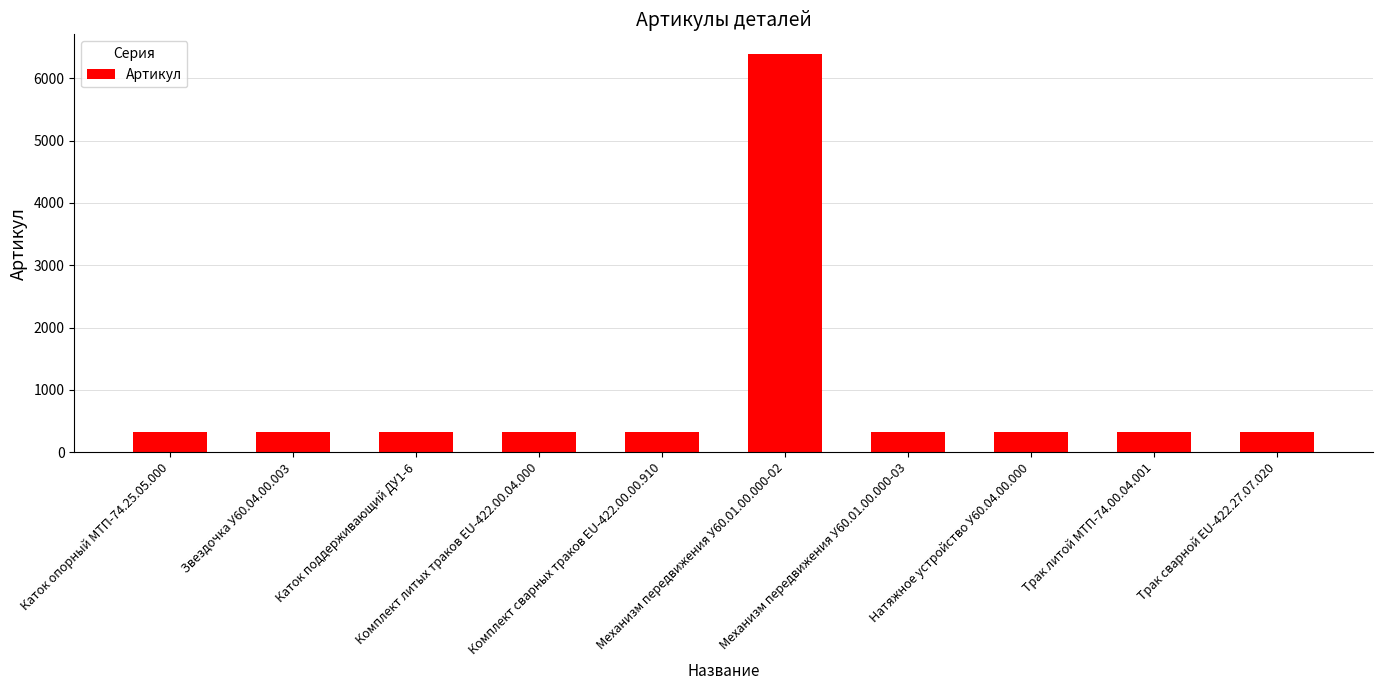

Where does the data first go above 327?

Механизм передвижения У60.01.00.000-02